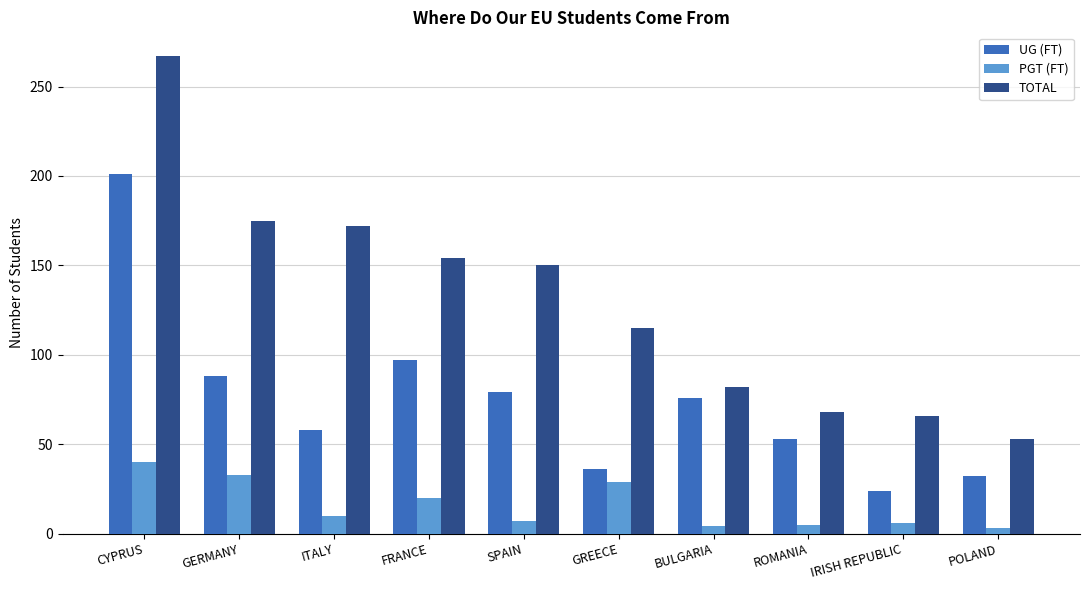

How many values in the TOTAL series are below 150?

5